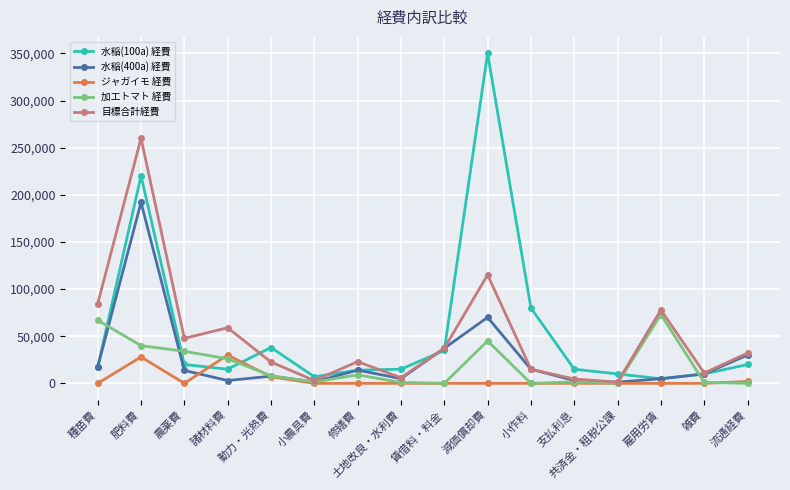

What are all the series names shown in the legend?

水稲(100a) 経費, 水稲(400a) 経費, ジャガイモ 経費, 加工トマト 経費, 目標合計経費